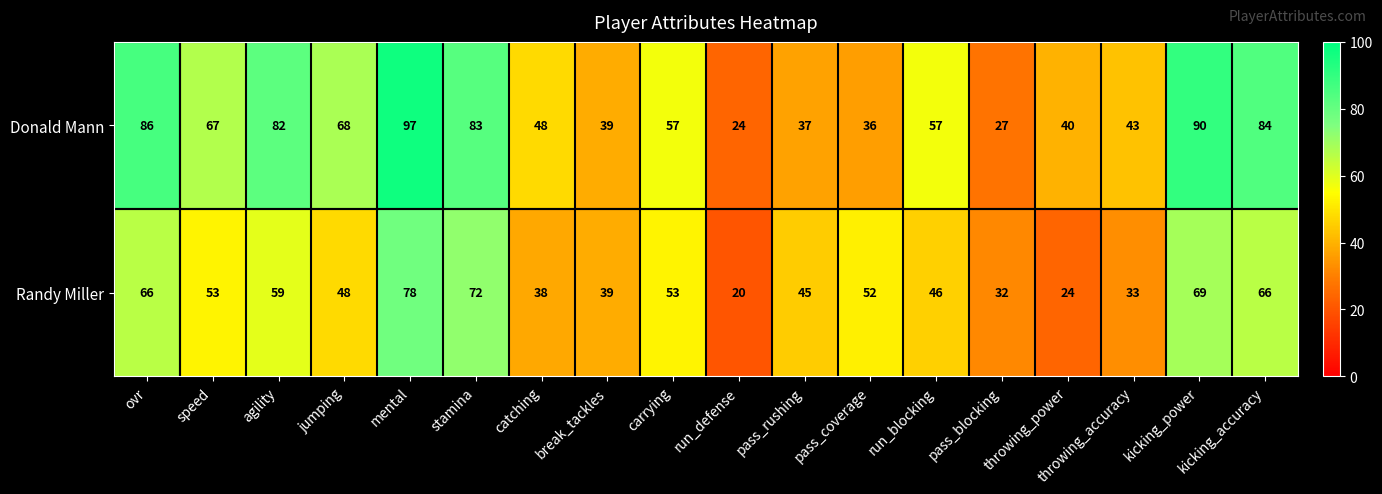

What is the maximum value for Randy Miller?

78